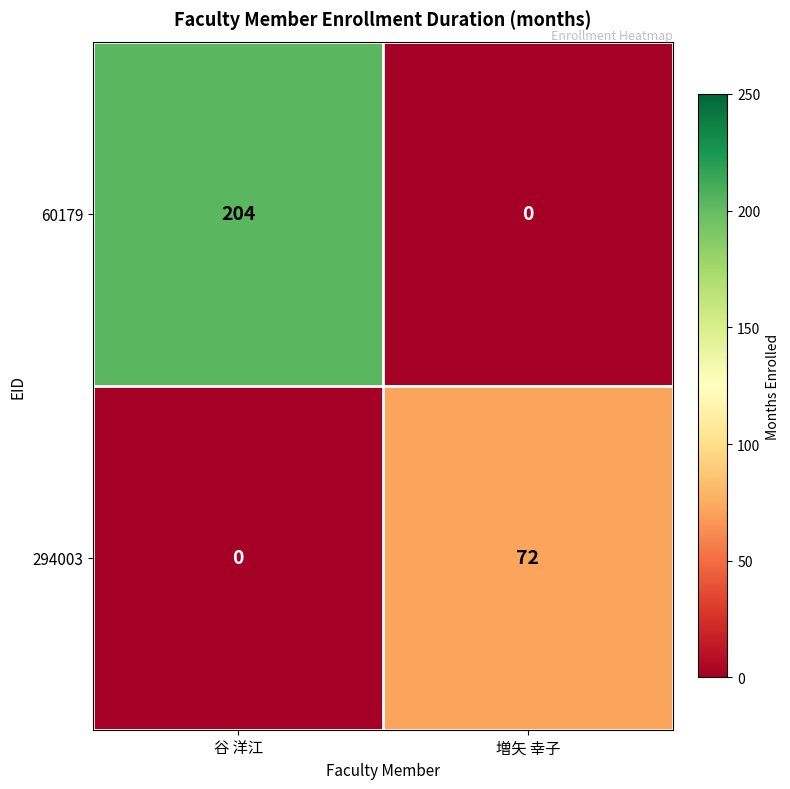

At which label is 294003 closest to 36?

谷 洋江